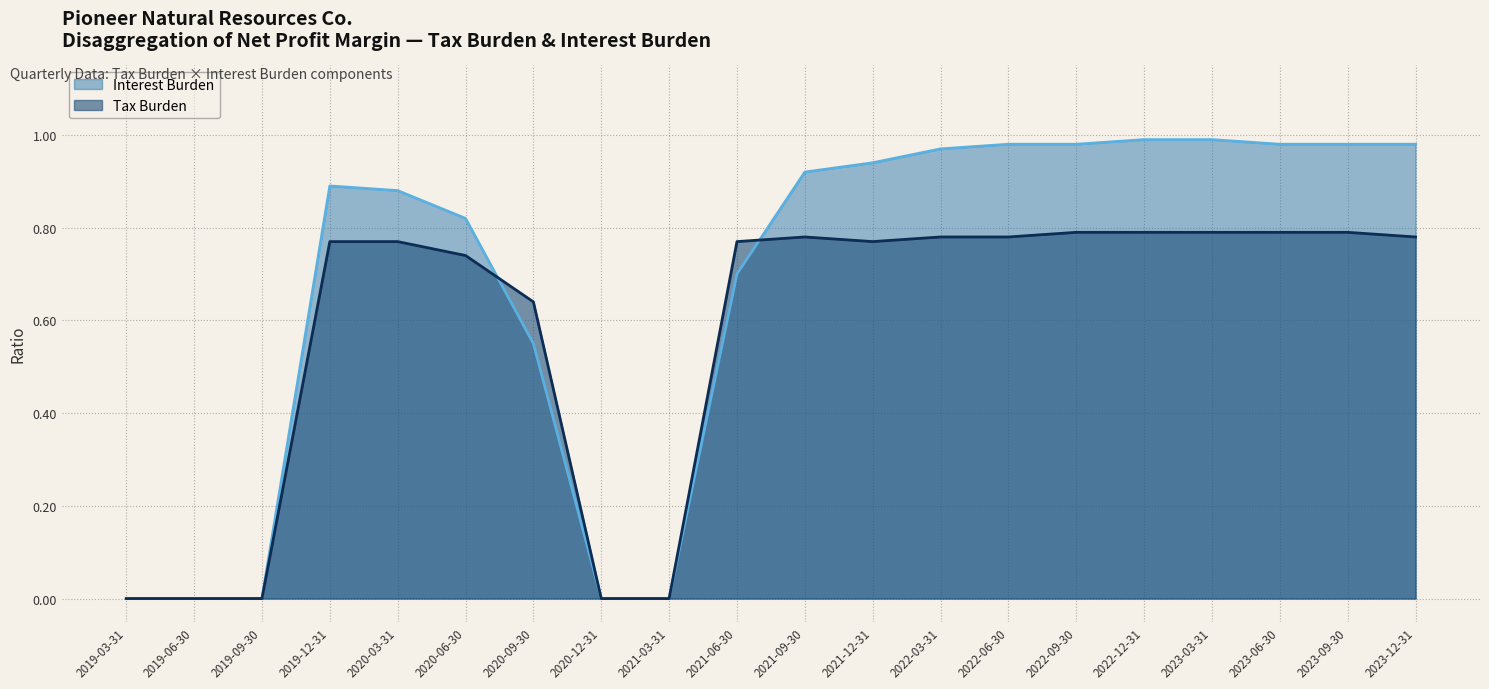

What is the label of the 17th point from the right?

2019-12-31